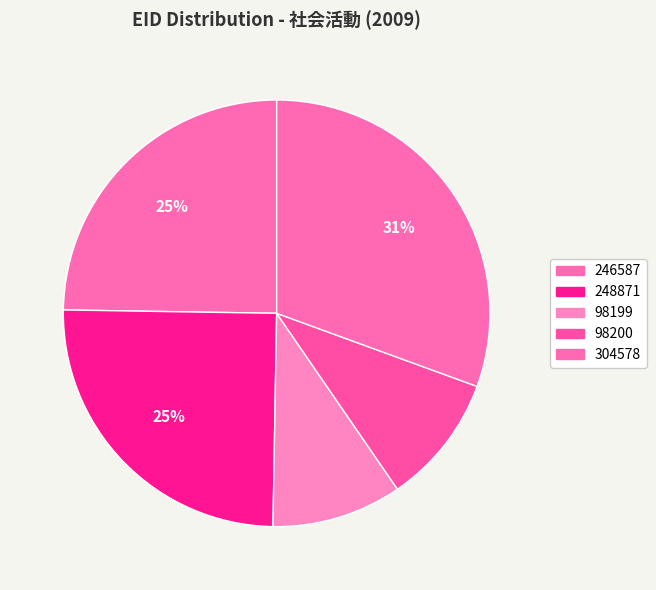

How many segments does this pie chart have?

5